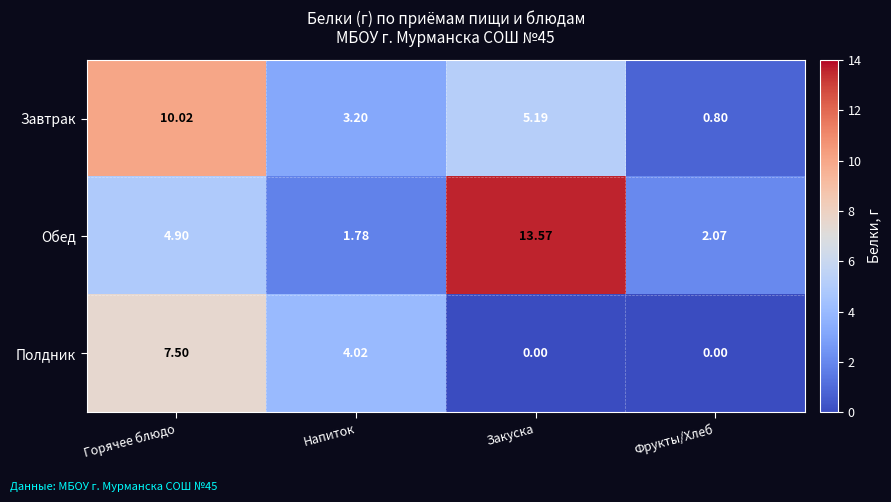

Which series changed the most between Горячее блюдо and Закуска?

Обед